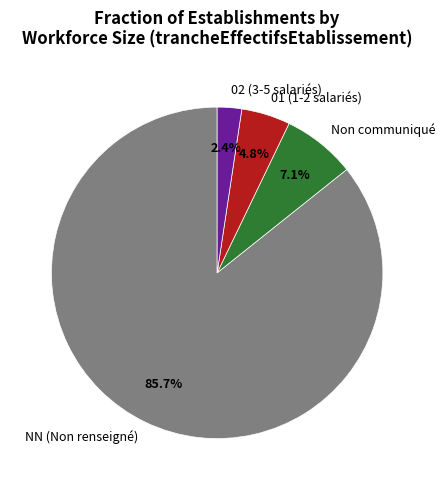

Rank the categories by value from lowest to highest.

02 (3-5 salariés), 01 (1-2 salariés), Non communiqué, NN (Non renseigné)